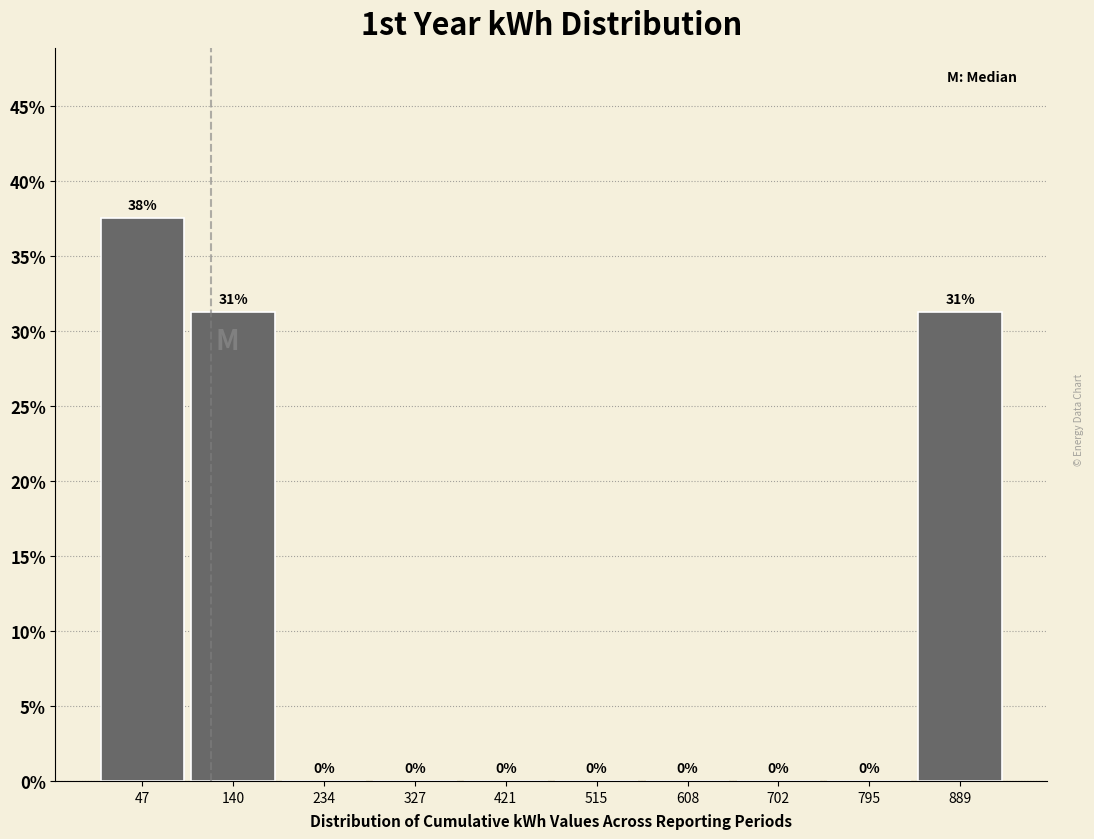

Which range on the x-axis has the tallest bar?

0 to 90